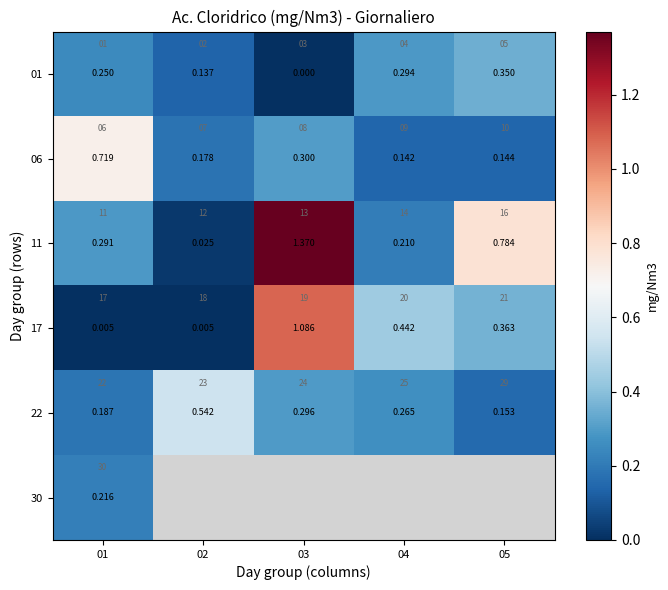

How many data points in 01 are above 0?

4